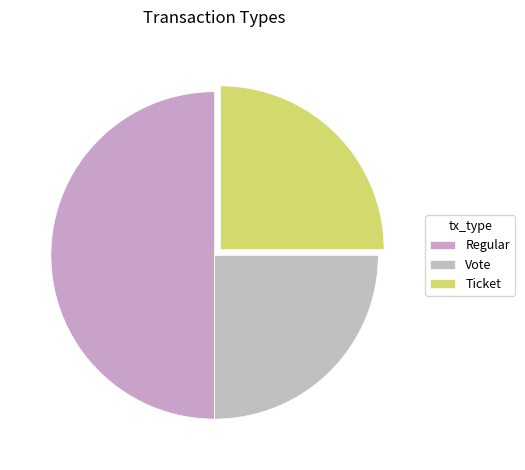

Which slice is the largest?

Regular